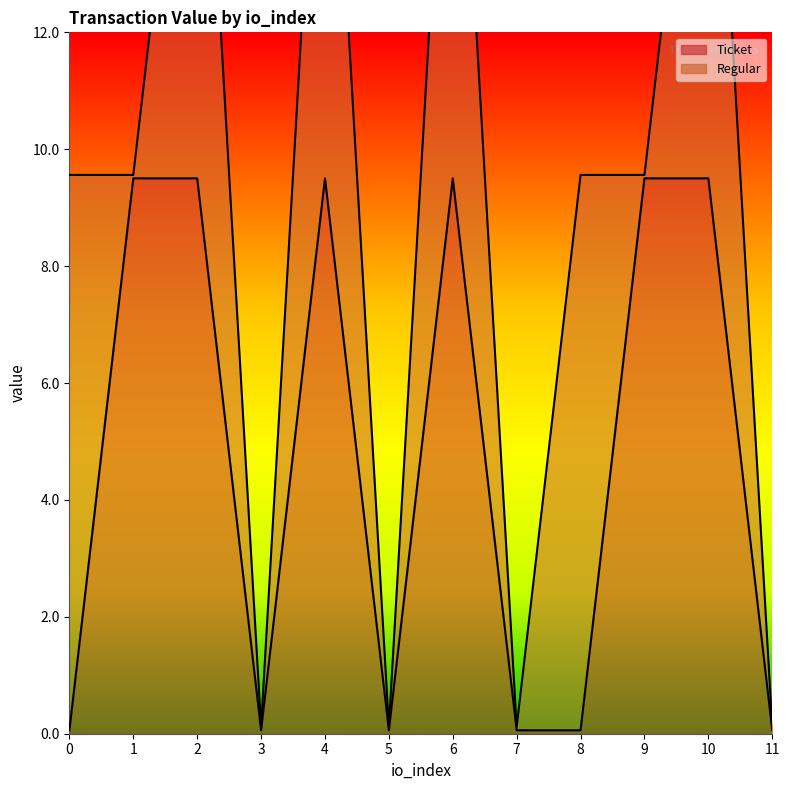

At which label does the data first exceed 9?

1